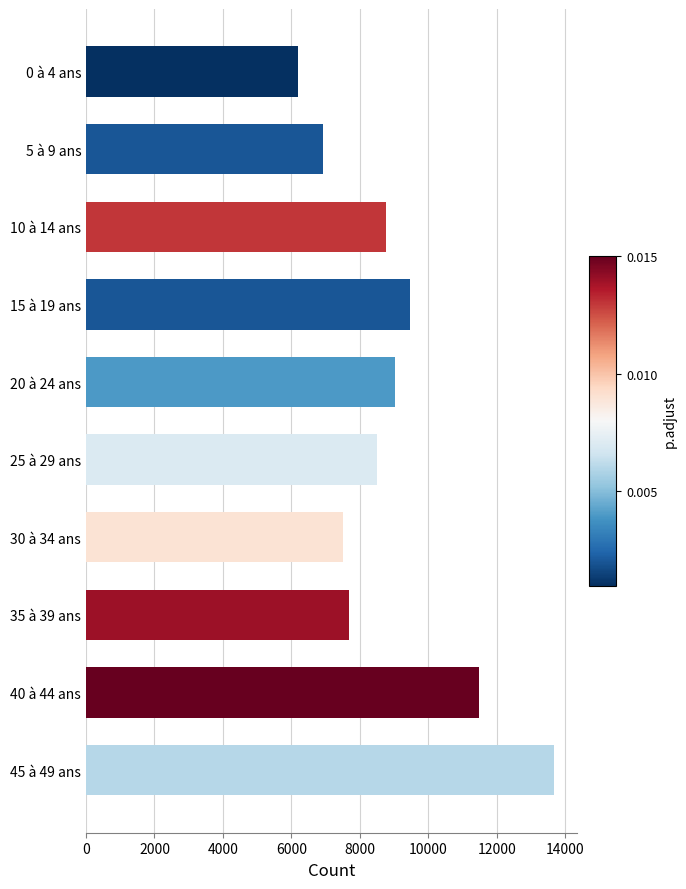

At which label is the value closest to 9925?

15 à 19 ans